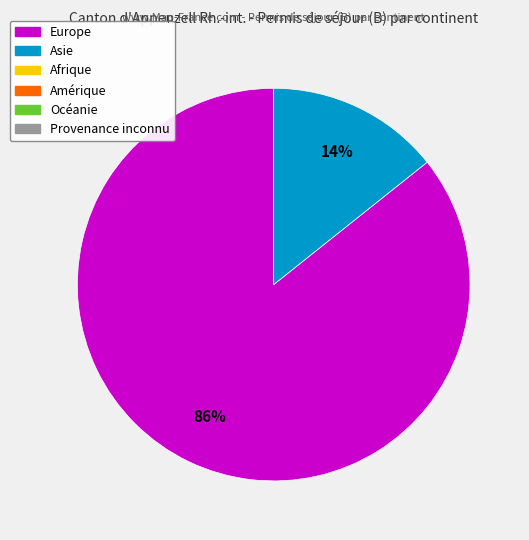

To the nearest percent, what is the average slice percentage?

50%